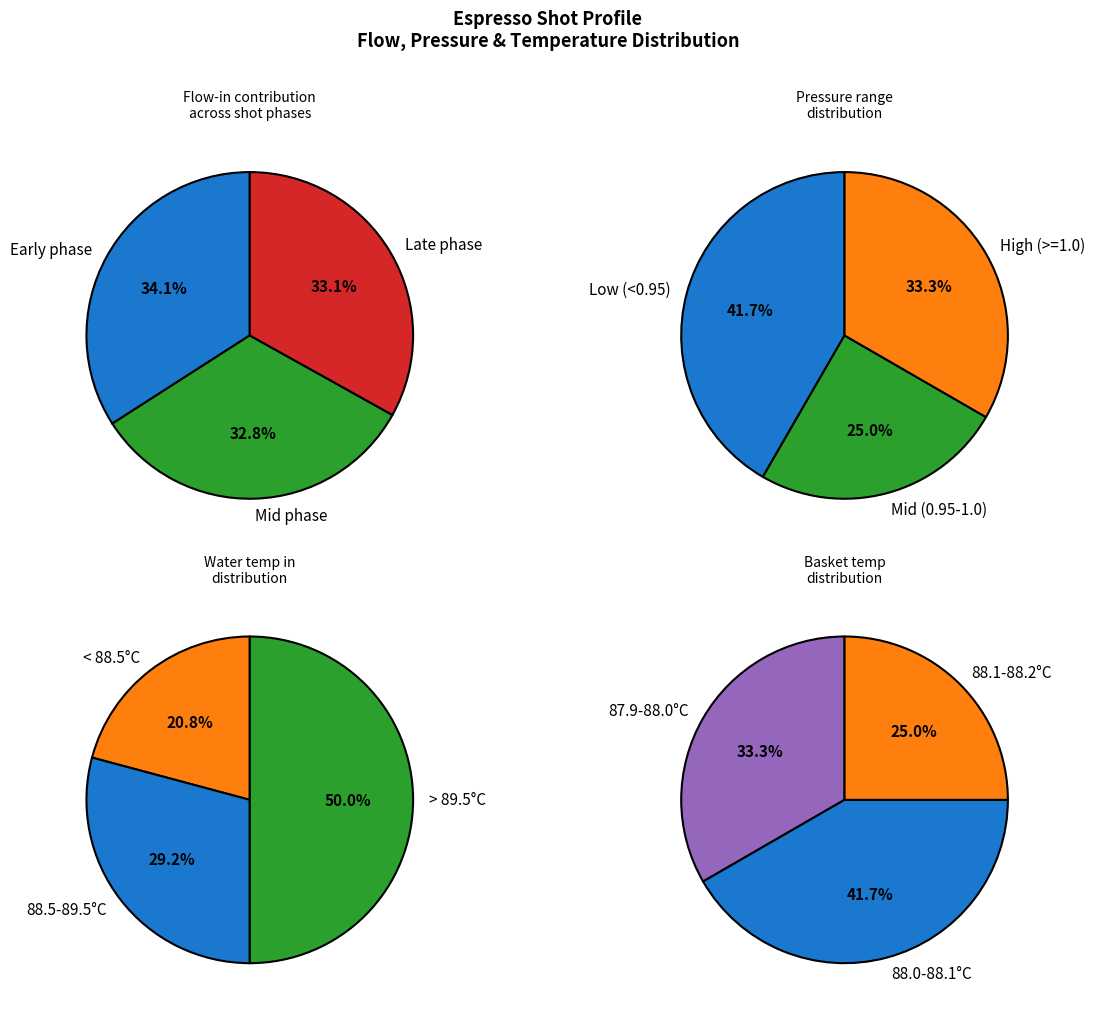

The 23 slice represents 11% of the pie. True or false?

False